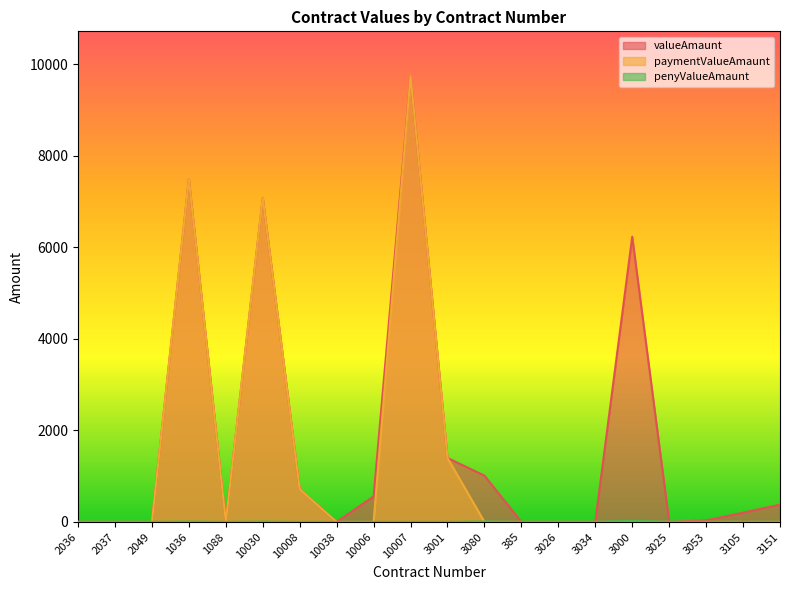

How many interior local peaks does the valueAmaunt series have?

4